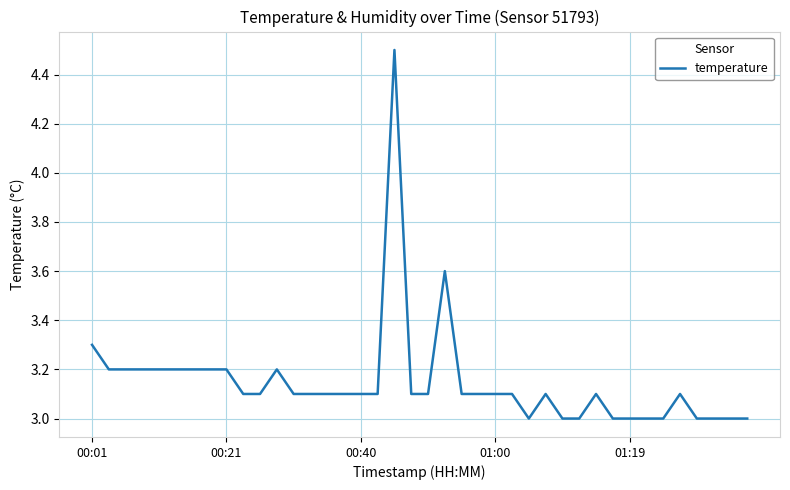

Reading left to right, list all the values displayed in this chart.

3.3	3.2	3.2	3.2	3.2	3.2	3.2	3.2	3.2	3.1	3.1	3.2	3.1	3.1	3.1	3.1	3.1	3.1	4.5	3.1	3.1	3.6	3.1	3.1	3.1	3.1	3.0	3.1	3.0	3.0	3.1	3.0	3.0	3.0	3.0	3.1	3.0	3.0	3.0	3.0